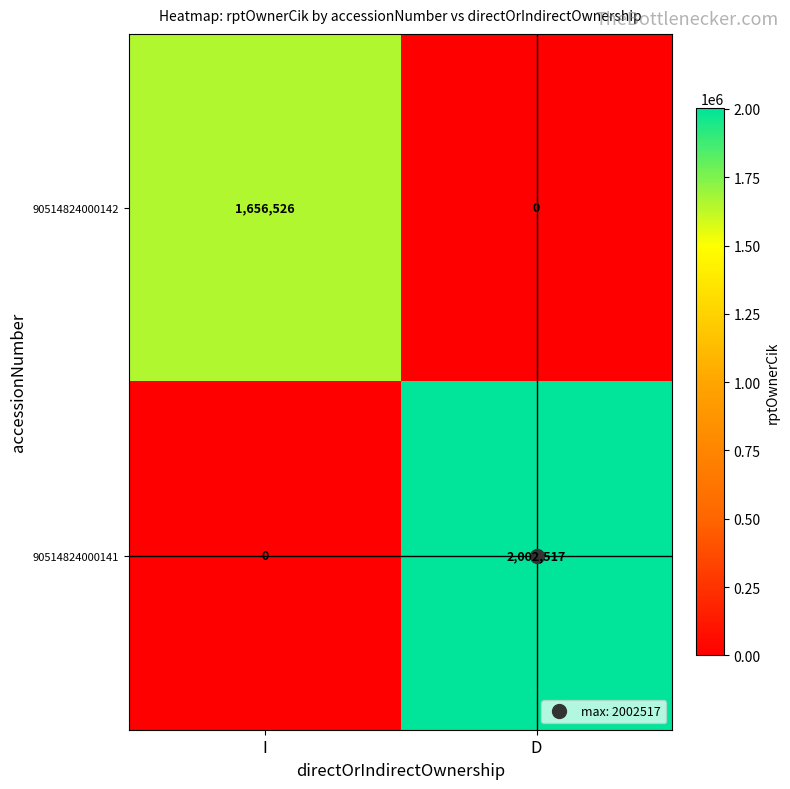

Count the number of categories in the chart.

2